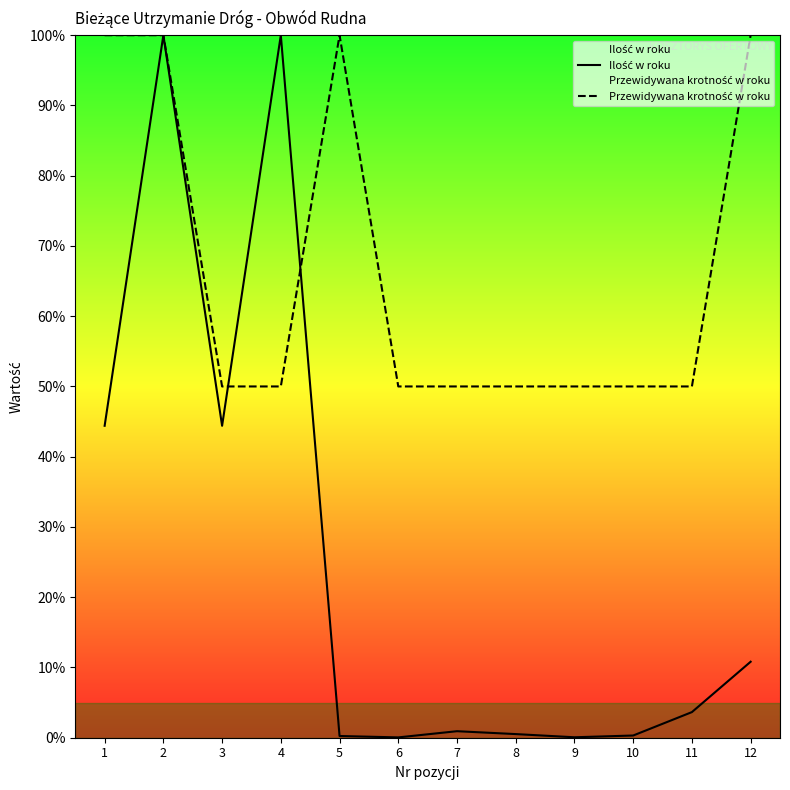

How many data points in Ilość w roku are above 3?

6